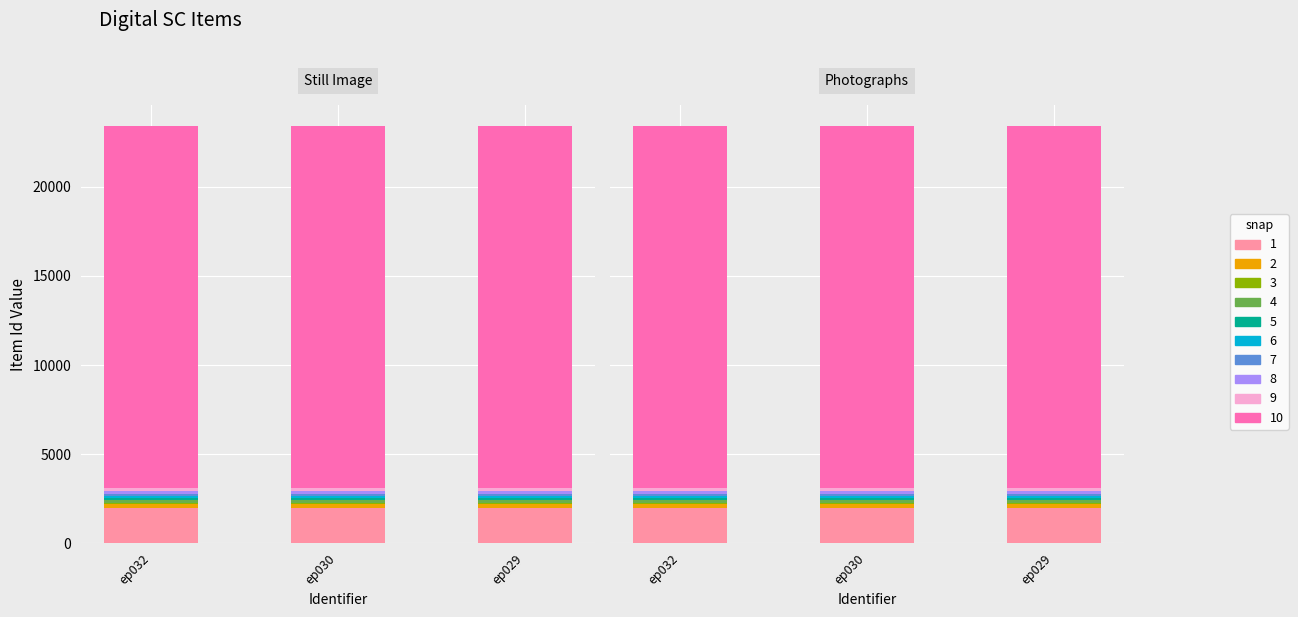

What is the greatest value displayed?

23384